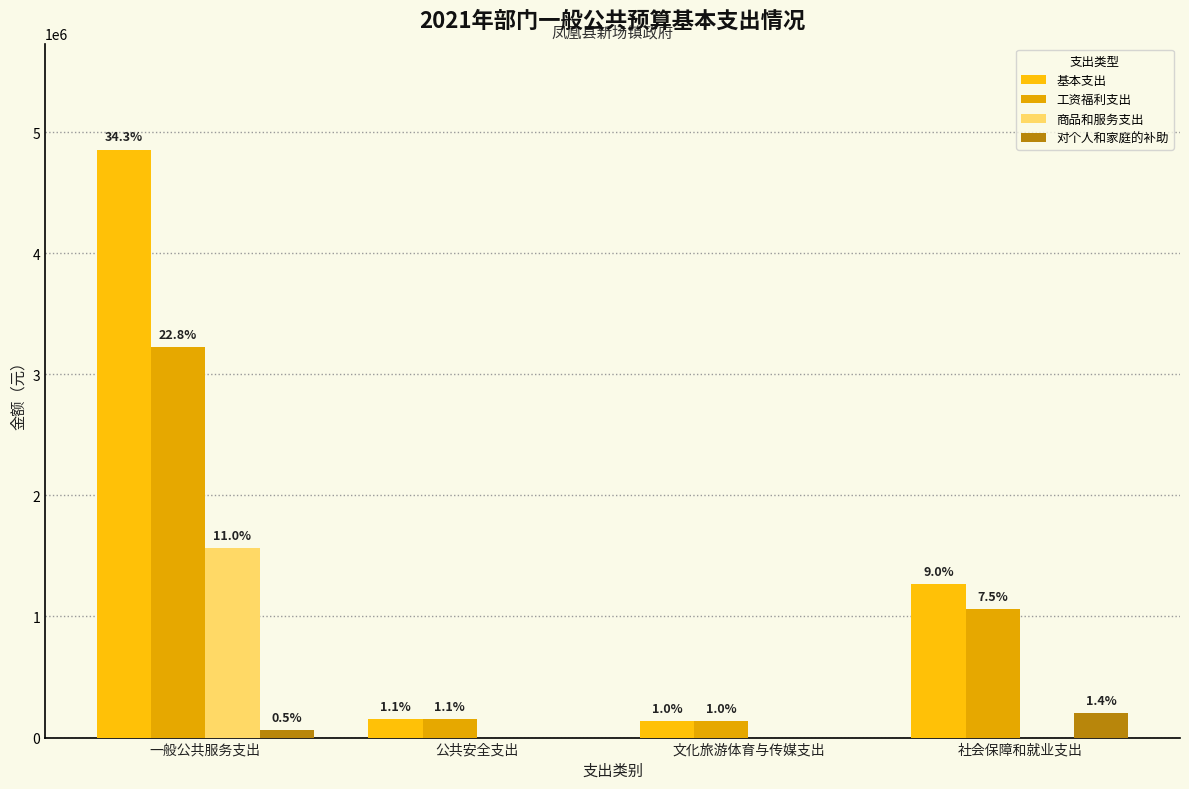

How many groups of bars are there?

4